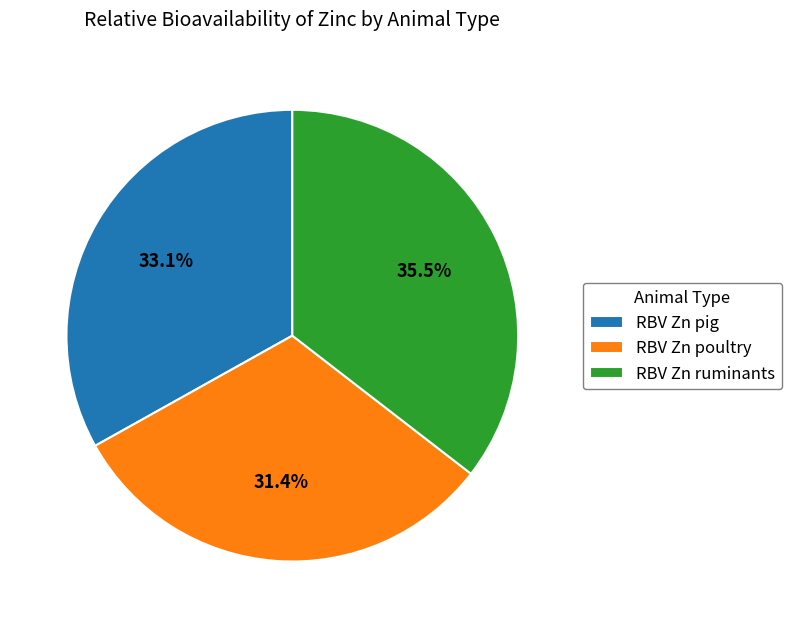

To the nearest percent, what portion does RBV Zn poultry represent?

31%